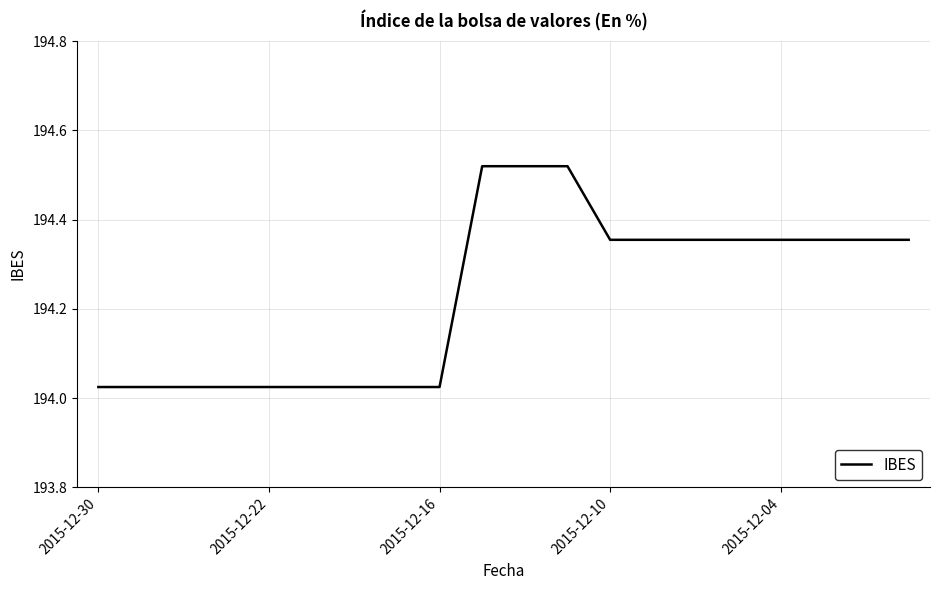

What is the difference between the maximum and minimum values?

0.5